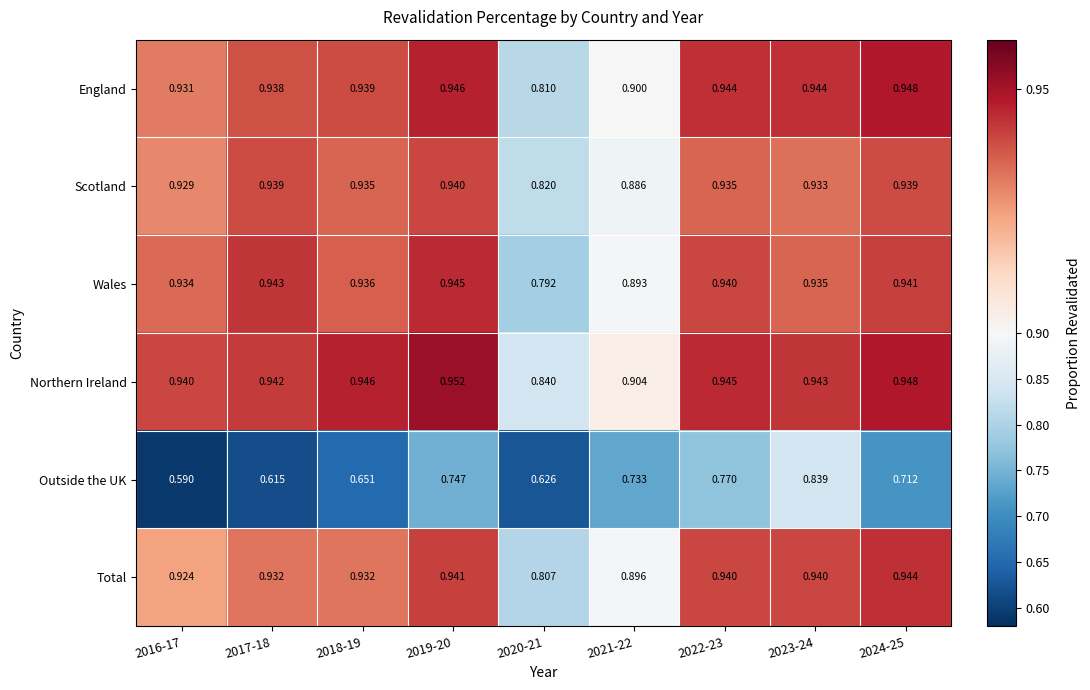

Rank the series by their maximum value, from highest to lowest.

Northern Ireland, England, Wales, Total, Scotland, Outside the UK